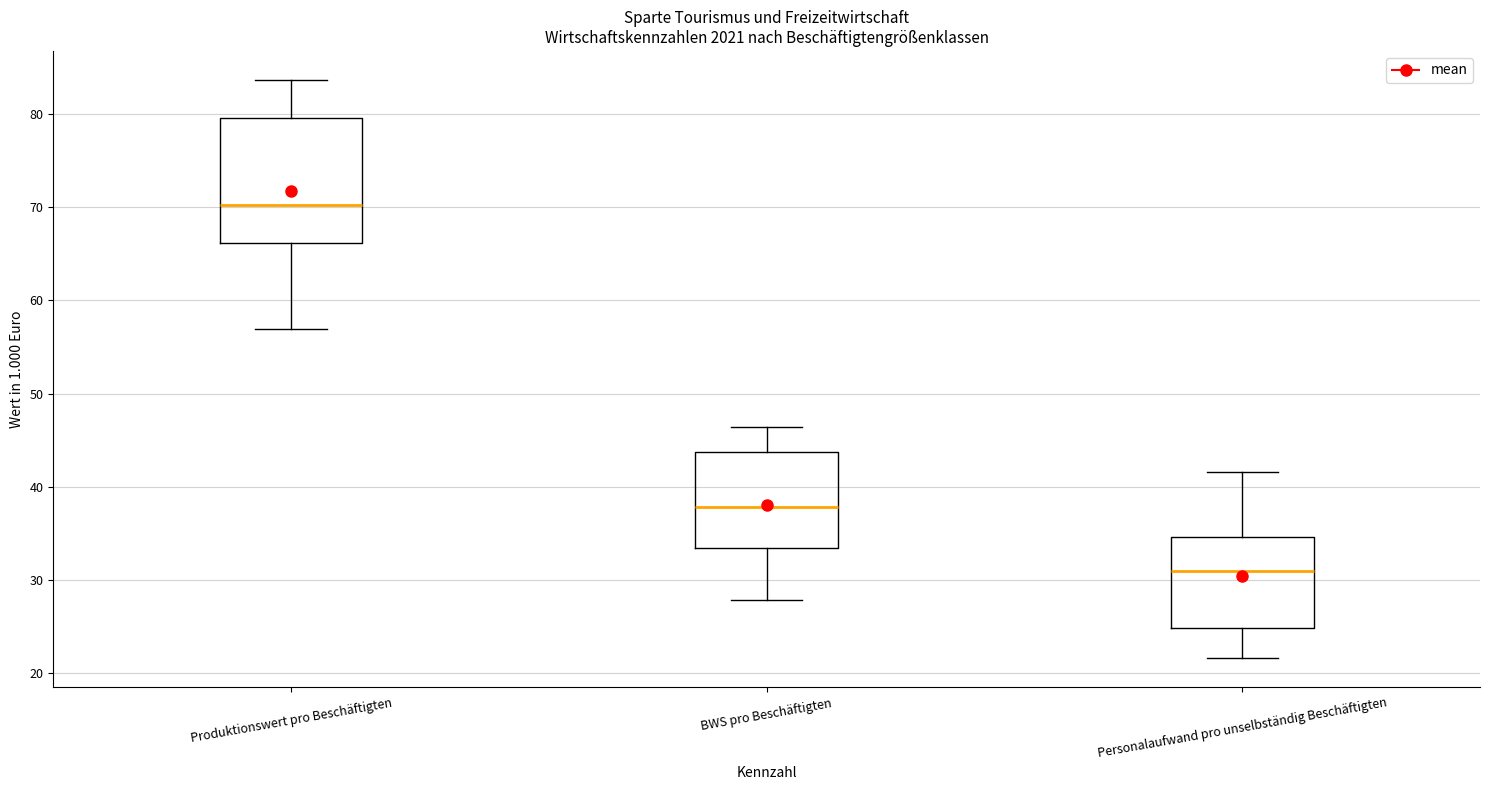

Comparing the boxes themselves (not the whiskers), which one is the tallest?

Produktionswert pro Beschäftigten